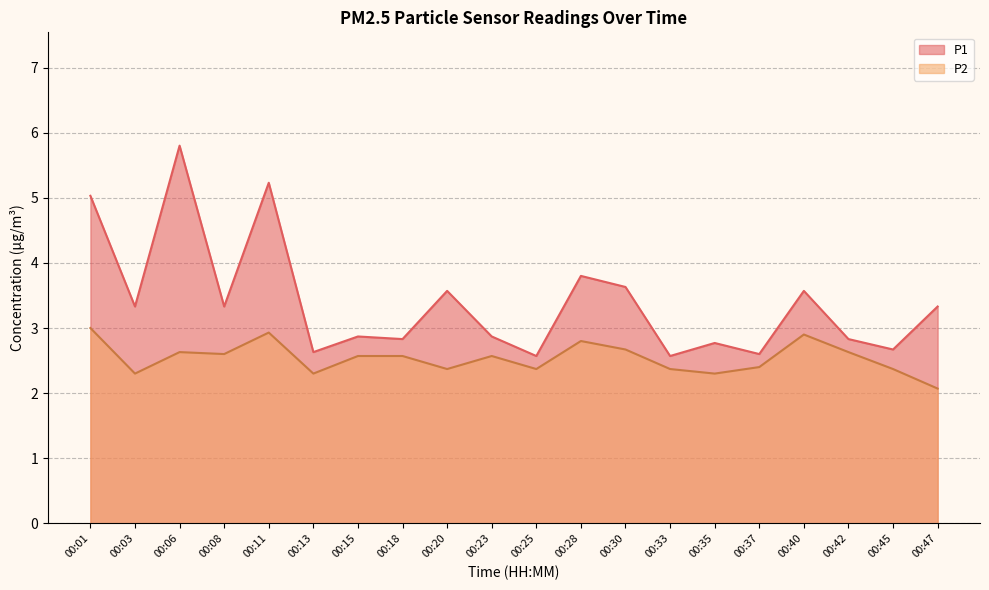

True or false: P1 has more than 1 interior local peaks.

True